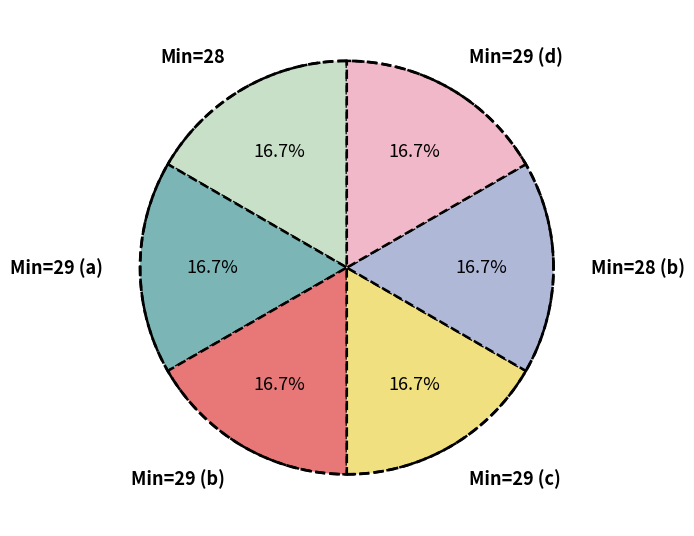

How many slices are in this pie chart?

6